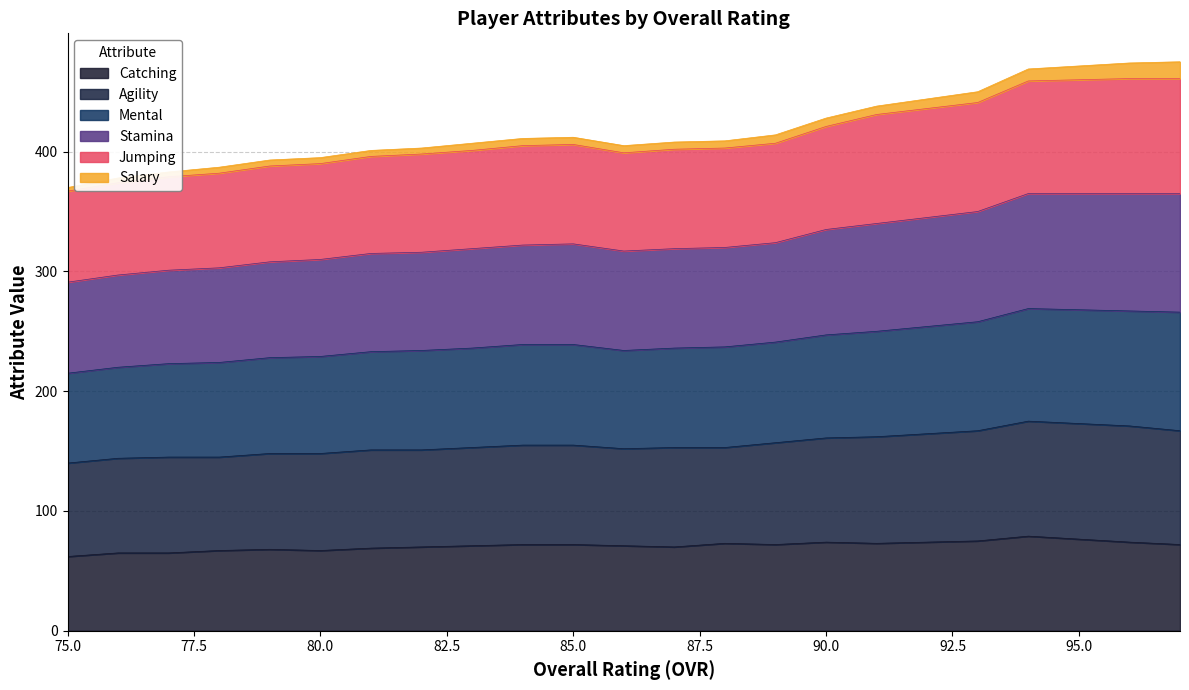

Where is the first local minimum for catching?

80